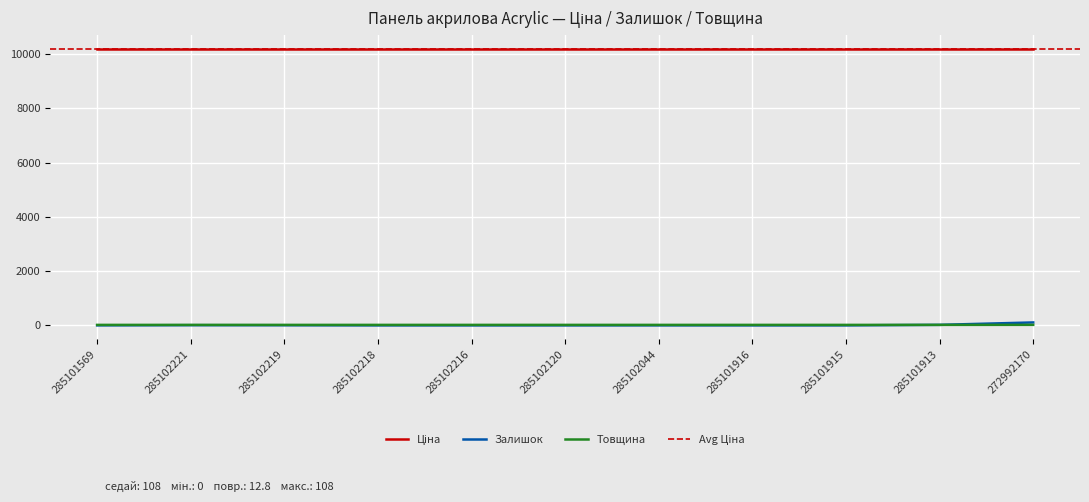

True or false: Залишок and Товщина cross at least once.

True